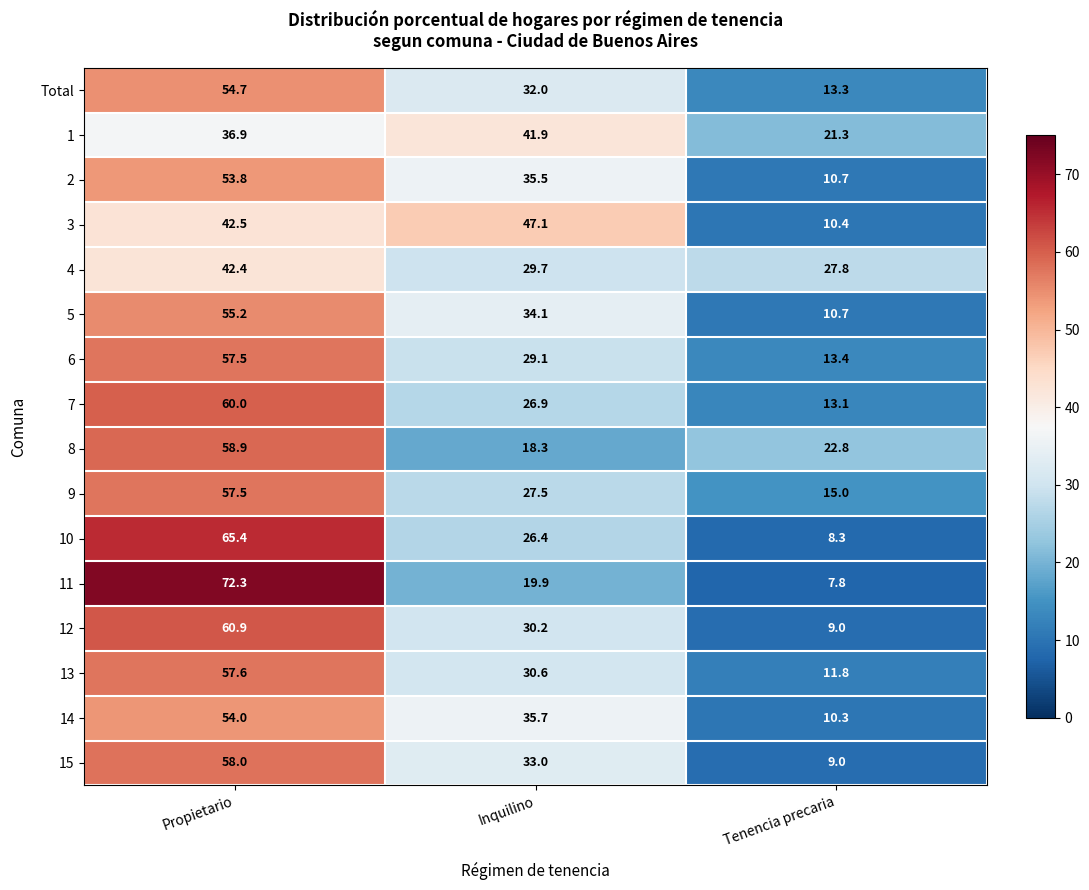

How many categories are shown in the chart?

3